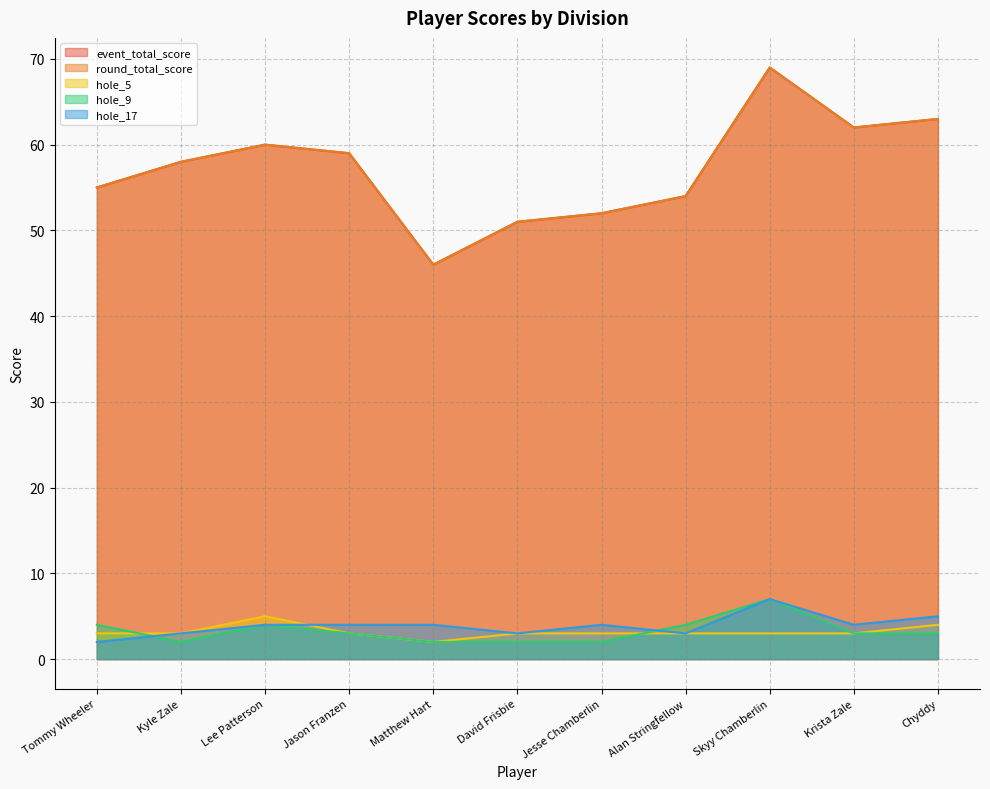

At how many categories does at least one series exceed 28?

11